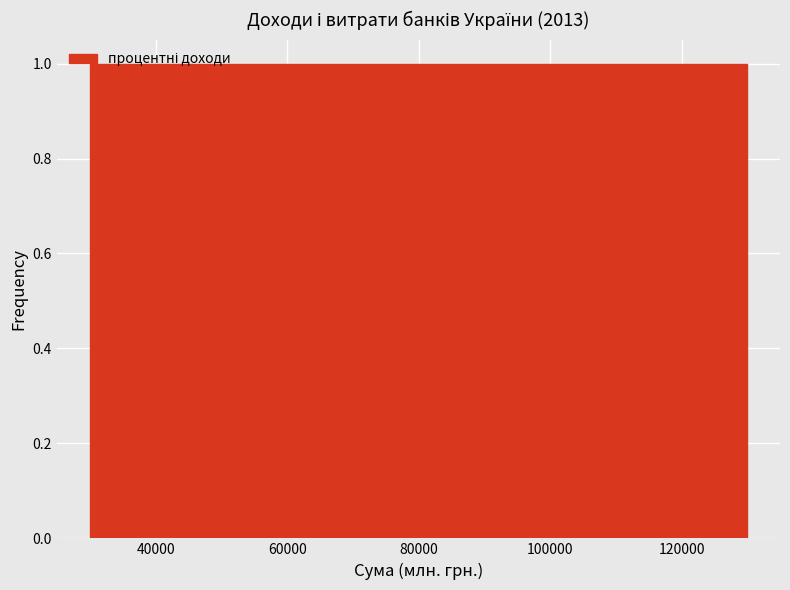

Reading left to right, transcribe this chart: for each bar, give the range it covers on the x-axis and its height. Neither the bar edges nor the heights are printed on the chart, so give them approximately, as read against the axes.

30000 to 40000: 1
40000 to 50000: 1
50000 to 60000: 1
60000 to 70000: 1
70000 to 80000: 1
80000 to 90000: 1
90000 to 100000: 1
100000 to 110000: 1
110000 to 120000: 1
120000 to 130000: 1